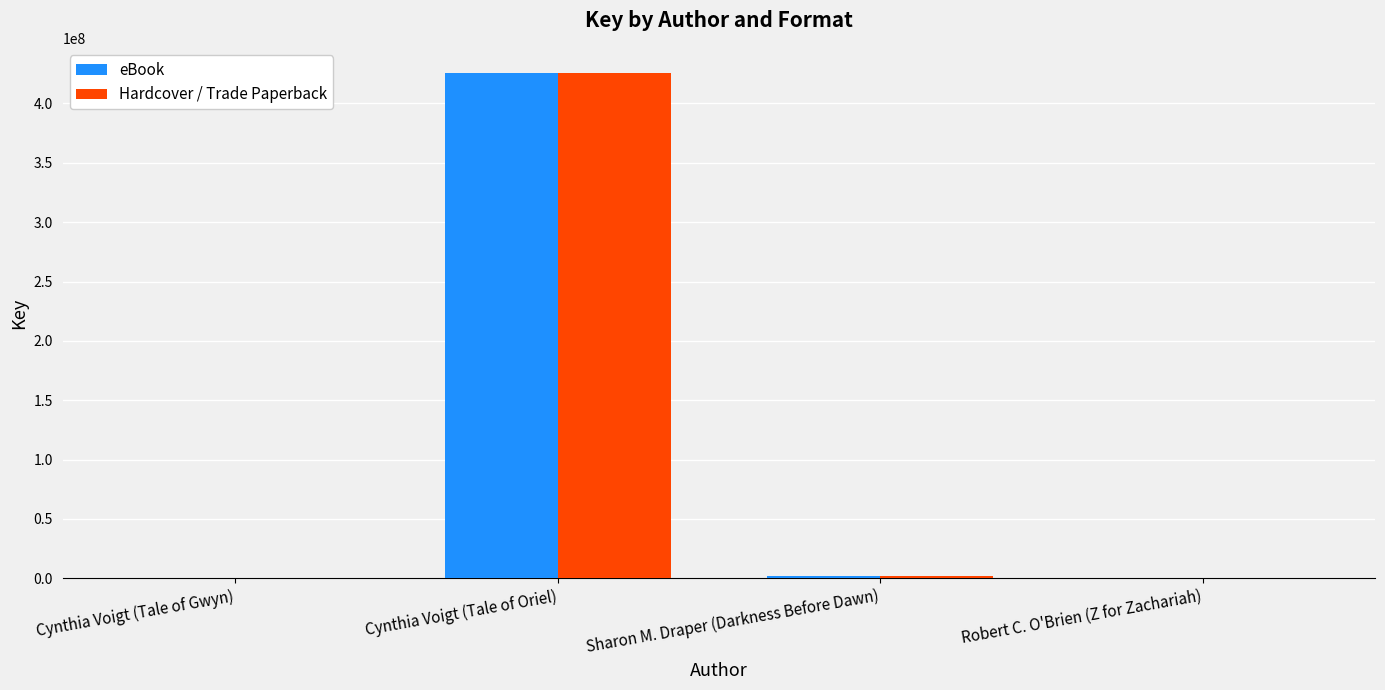

At which category is the sum across all series the highest?

Cynthia Voigt (Tale of Oriel)